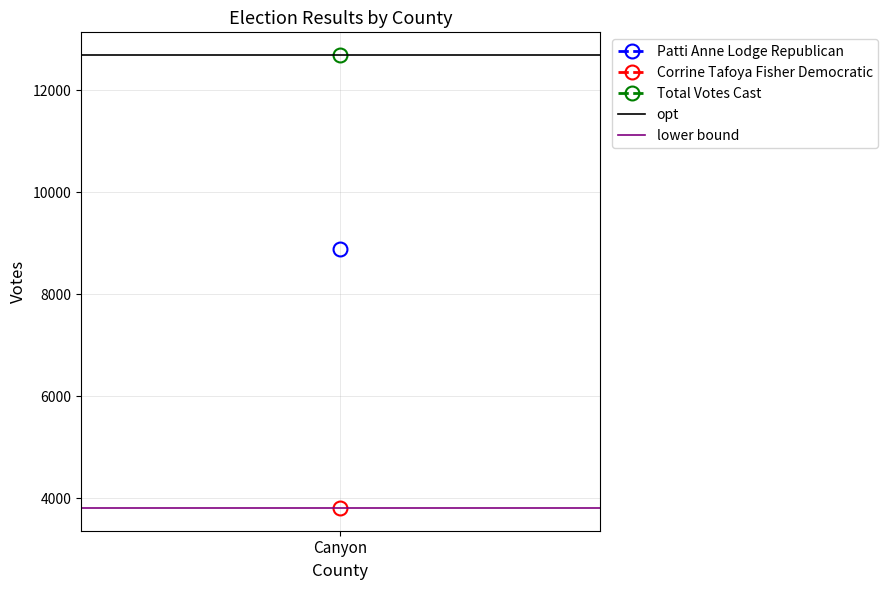

True or false: opt has a value of 12689 at 1.

True